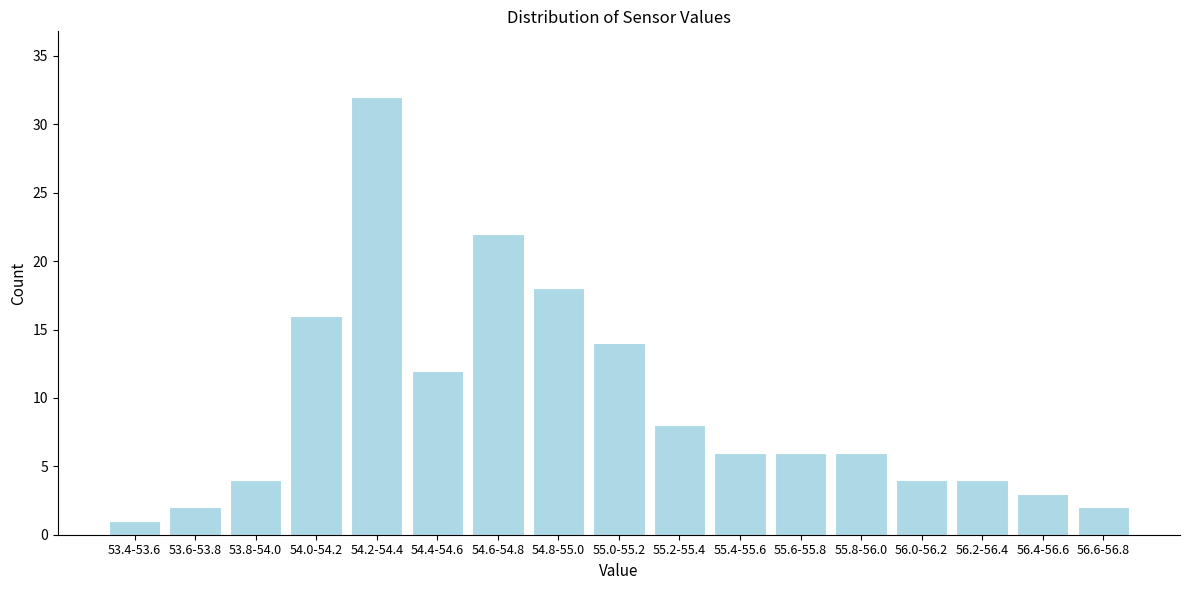

Reading left to right, transcribe all the data shown in this chart.

53.4-53.6=1	53.6-53.8=2	53.8-54.0=4	54.0-54.2=16	54.2-54.4=32	54.4-54.6=12	54.6-54.8=22	54.8-55.0=18	55.0-55.2=14	55.2-55.4=8	55.4-55.6=6	55.6-55.8=6	55.8-56.0=6	56.0-56.2=4	56.2-56.4=4	56.4-56.6=3	56.6-56.8=2